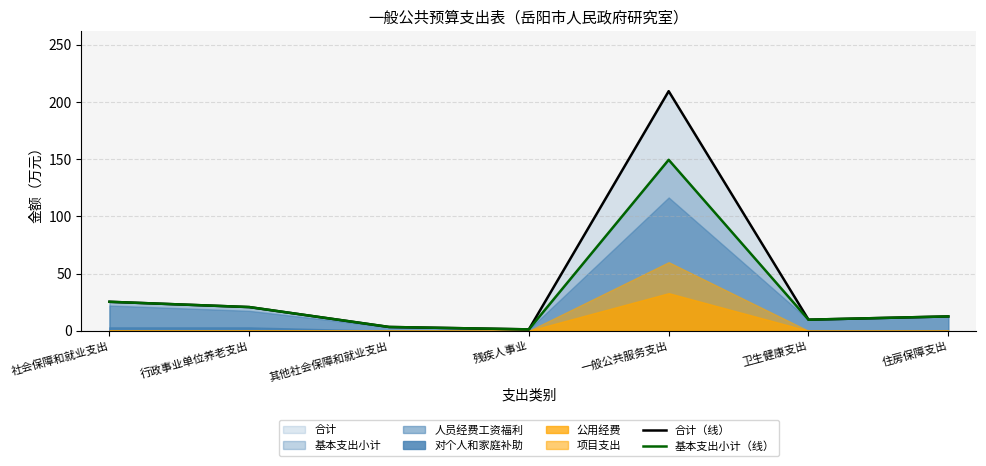

What is the difference between the 基本支出小计（线） values at 卫生健康支出 and 行政事业单位养老支出?

11.0